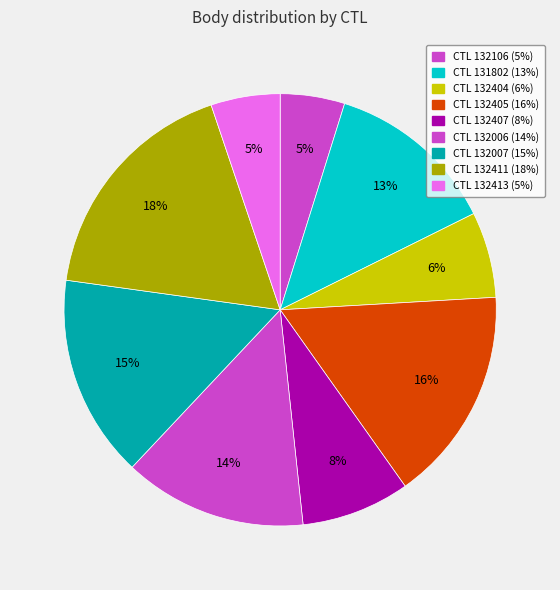

How many segments does this pie chart have?

9